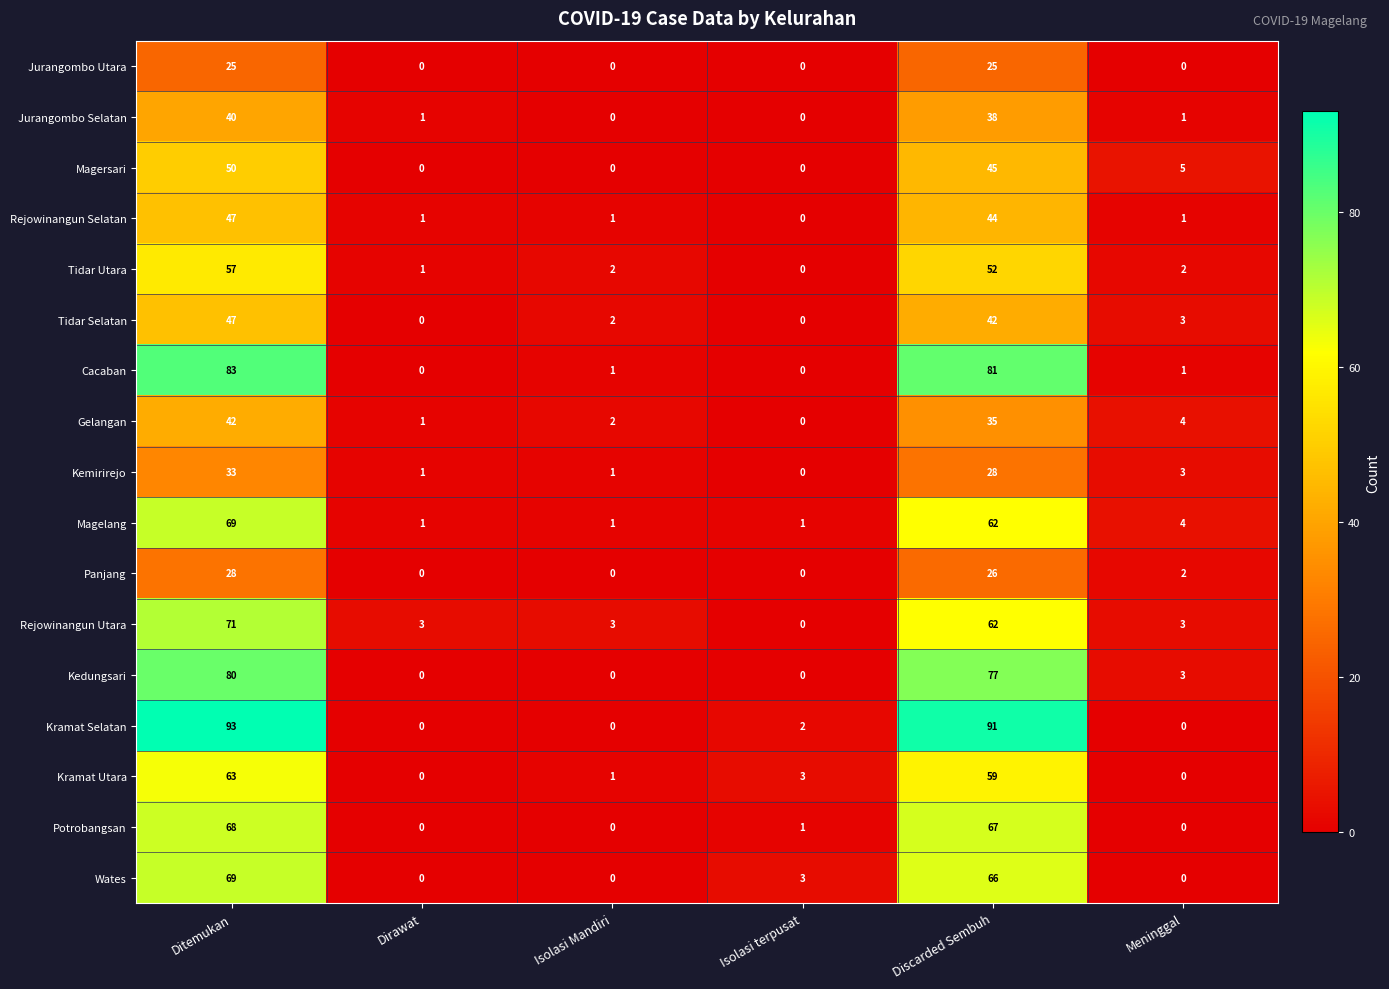

What is the average value of the Cacaban series?

28